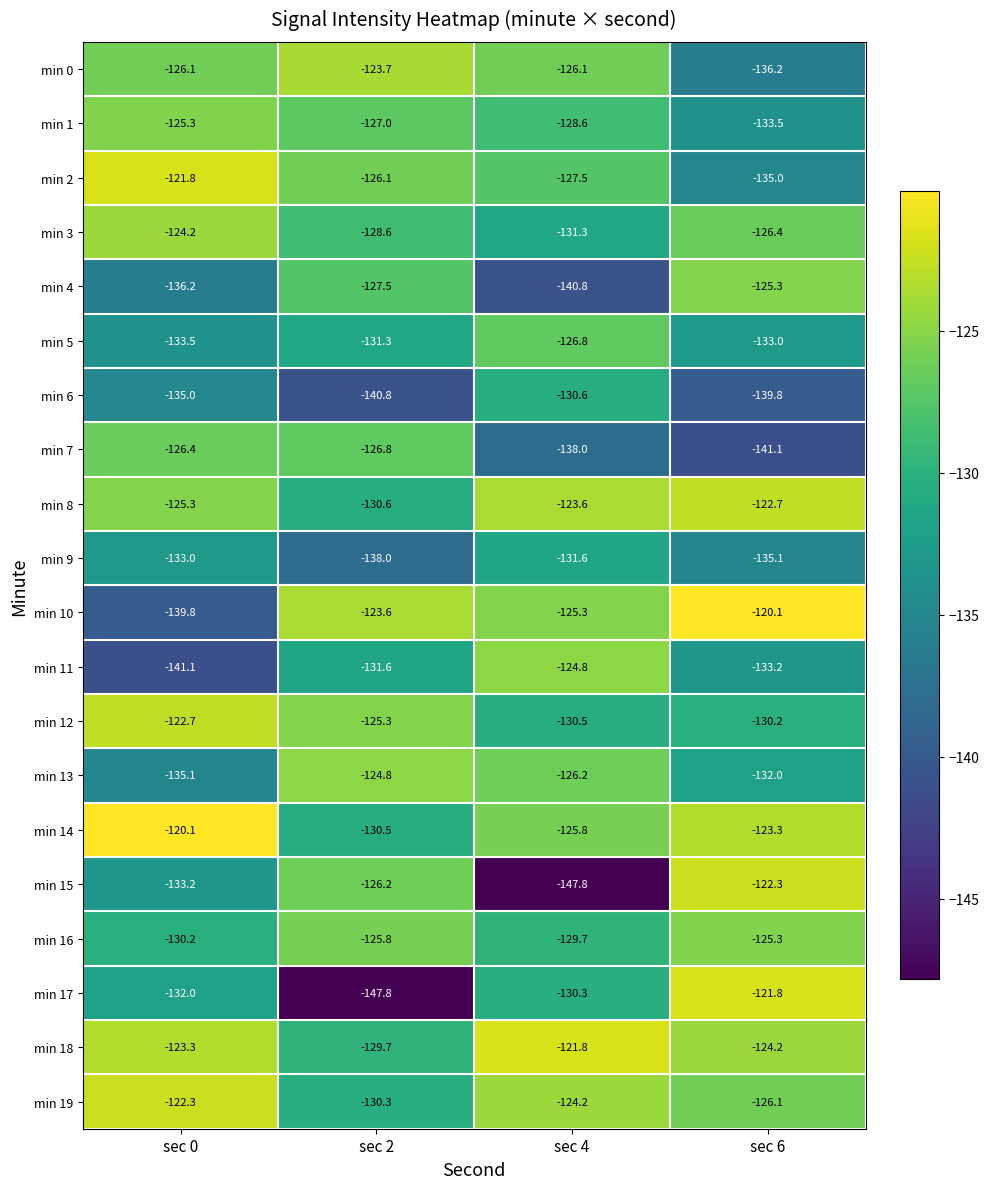

What is the difference between the maximum and minimum values in the min 9 series?

6.4